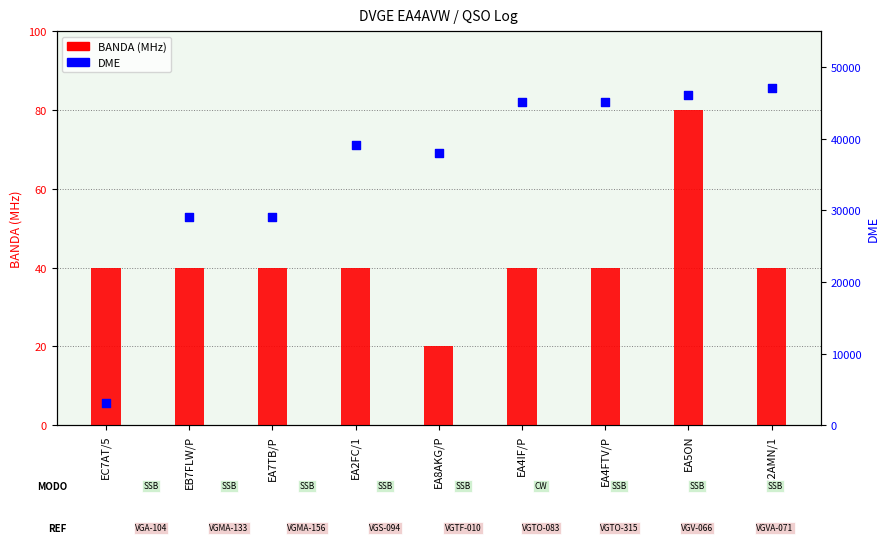

What is the total value across all series at EA2FC/1?

39132